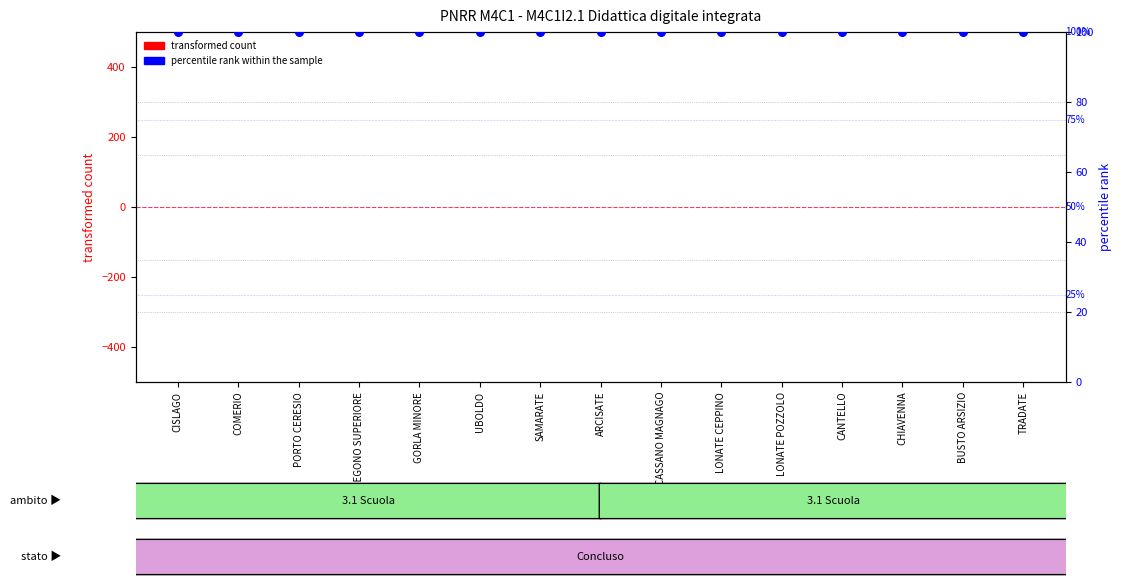

What is the total value across all series at GORLA MINORE?

100